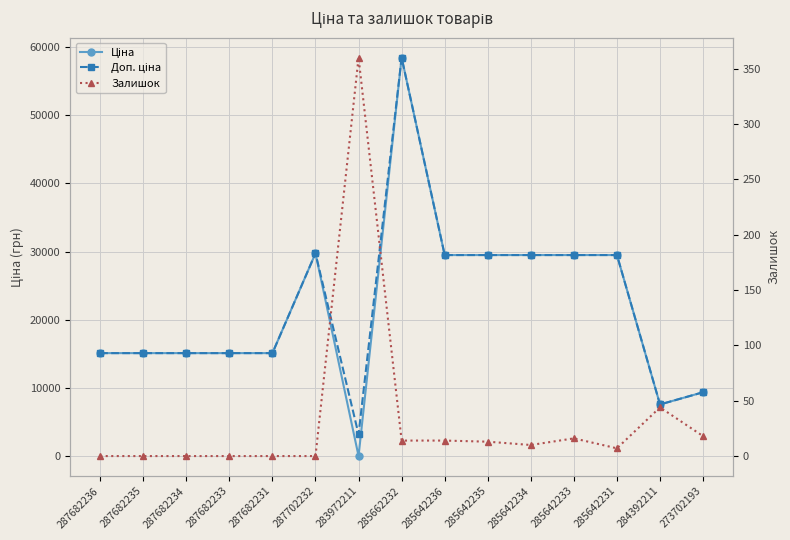

What is the value of the Залишок point at the 9th from the left?

14.0